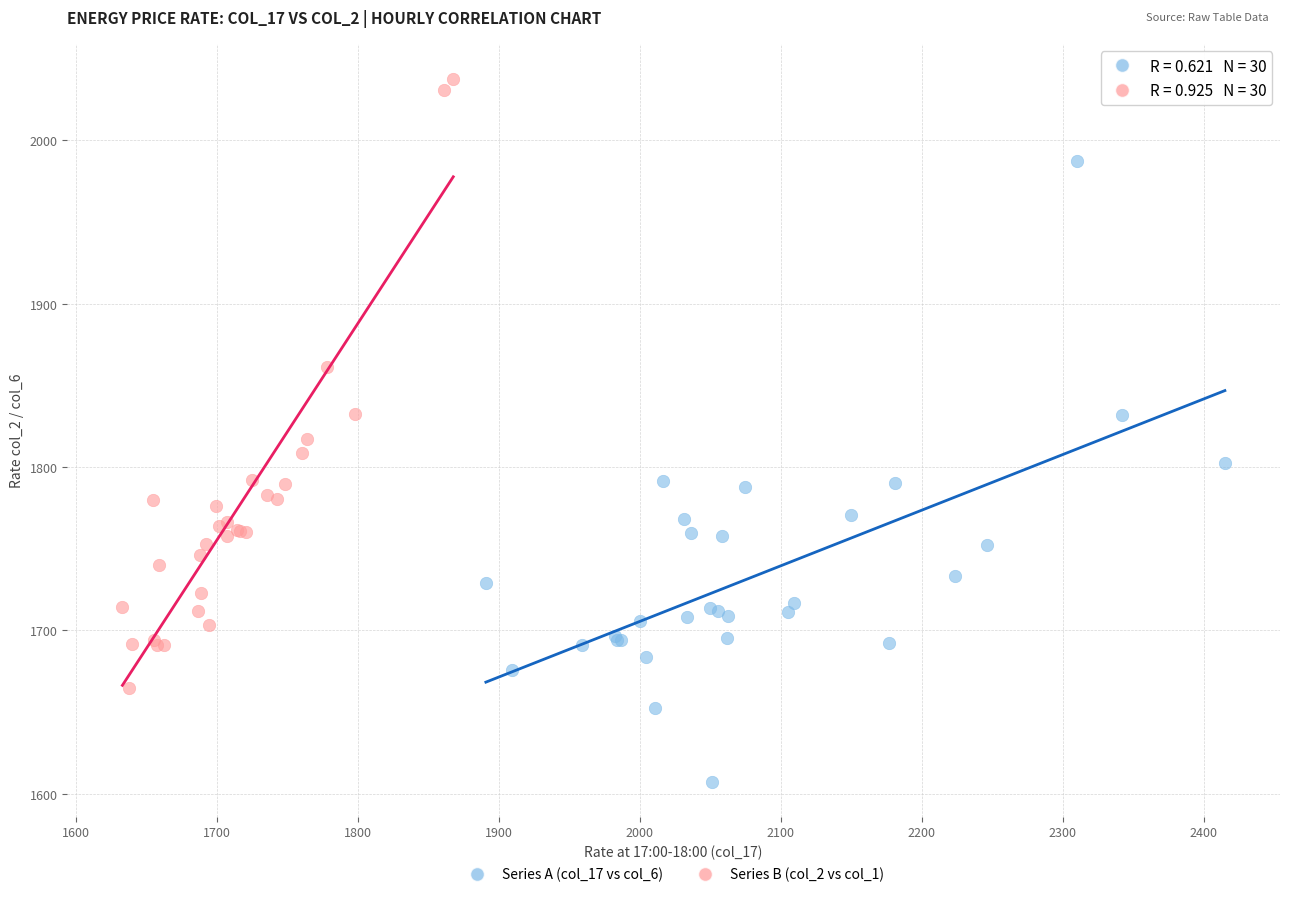

Which series reaches the maximum Y coordinate?

Series B (col_2 vs col_1)